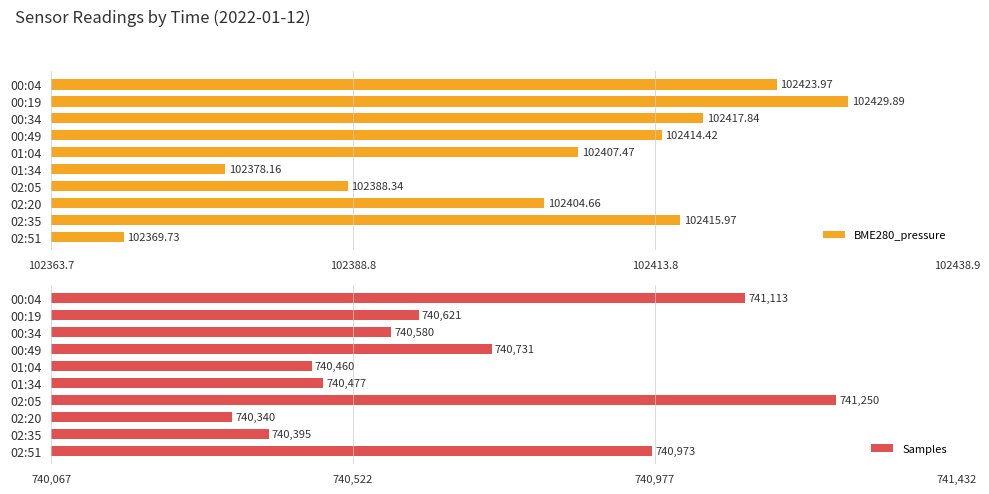

What is the average value of the BME280_pressure series?

102405.0